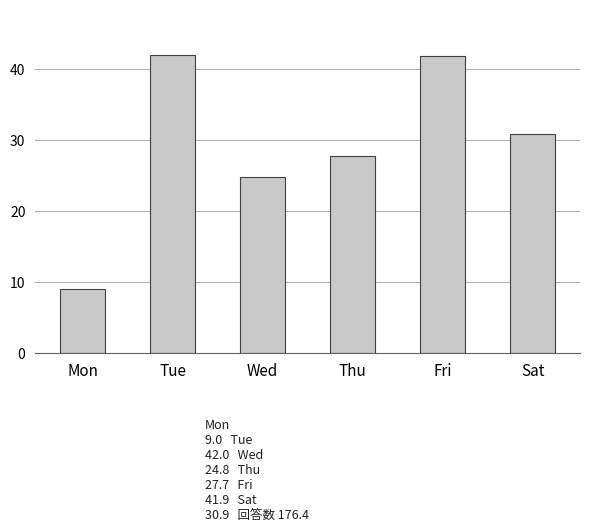

What is the smallest value displayed?

9.0